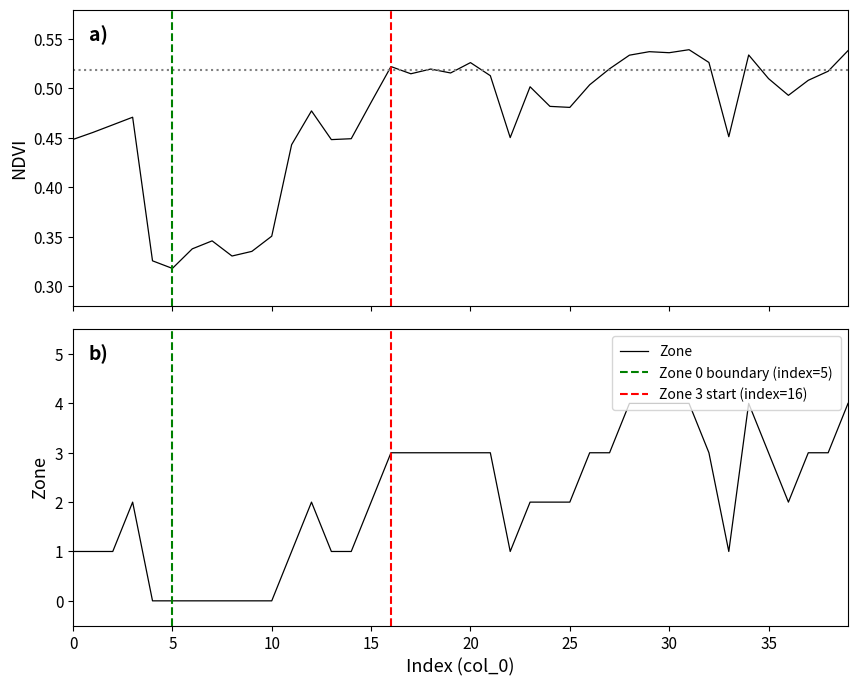

Is it true that Zone equals 1 at 0?

True